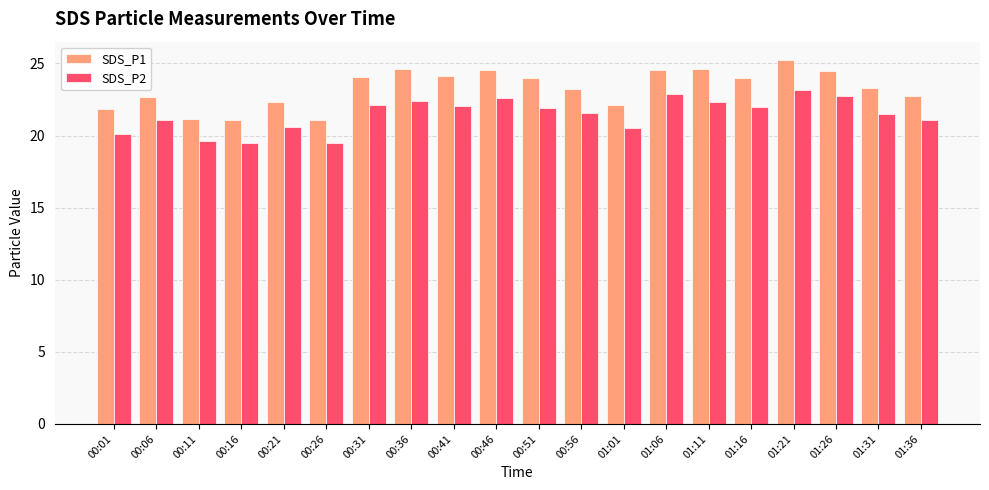

What is the total value across all series at 00:31?

46.2